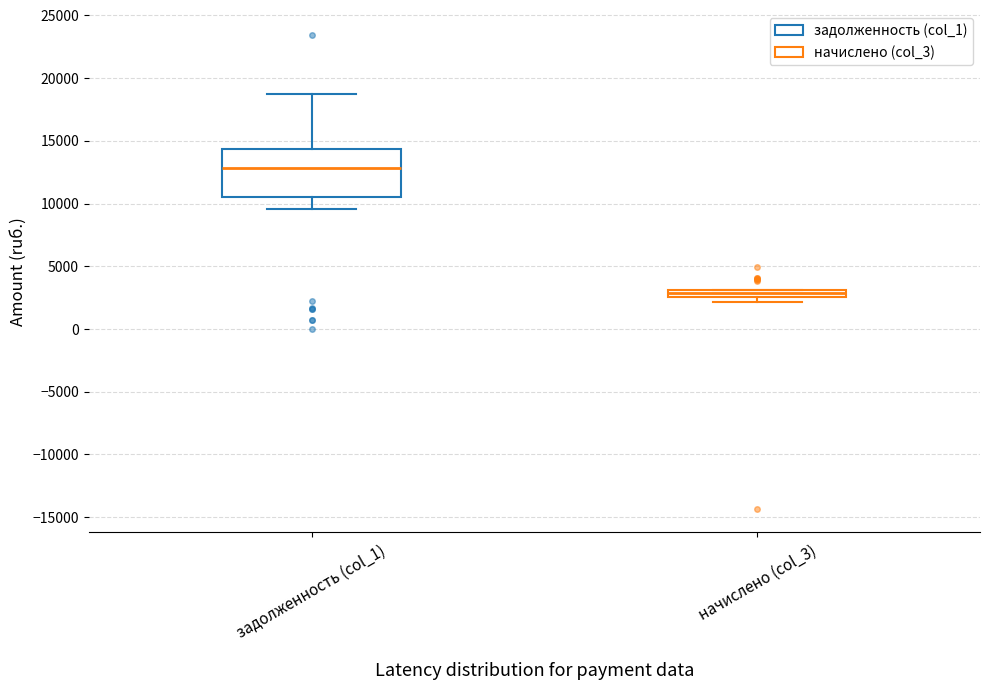

Which box is the tallest, from its lower edge to its upper edge?

задолженность (col_1)